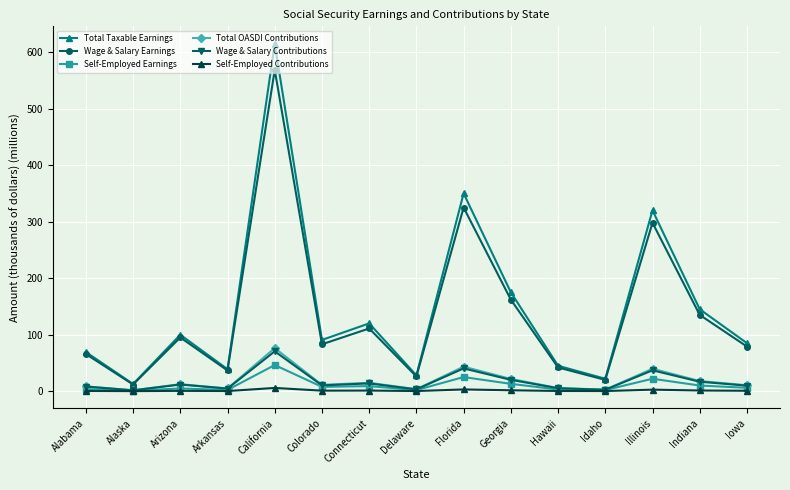

Is this an area chart (filled region under the line)?

No